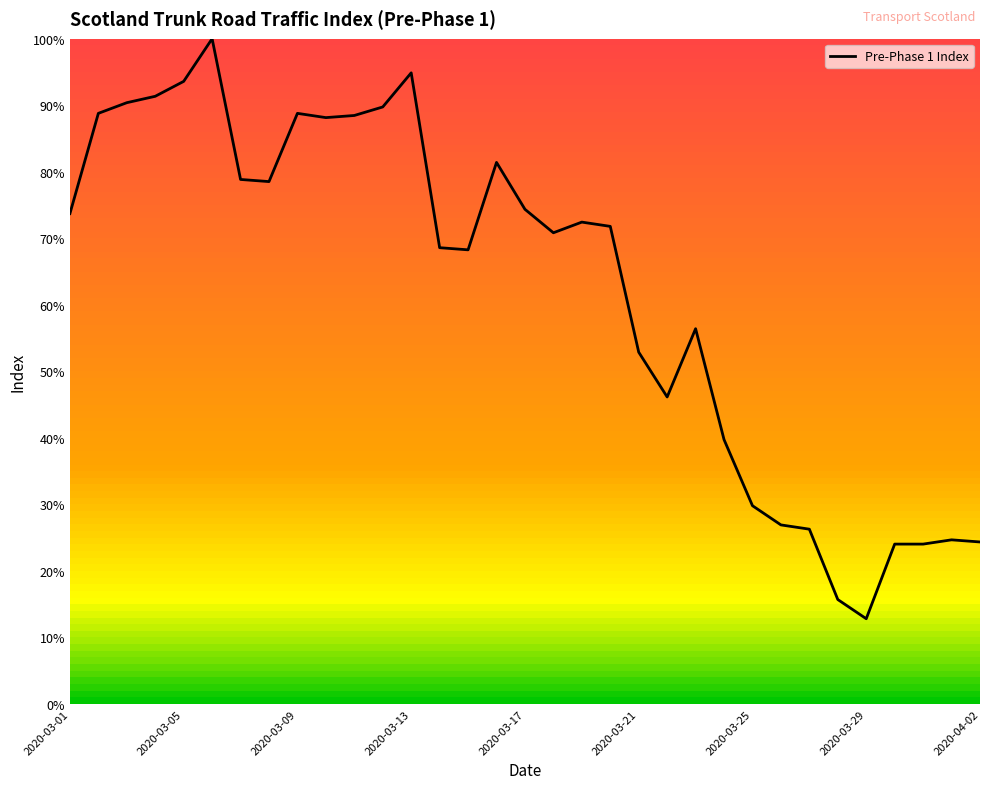

Is this an area chart (filled region under the line)?

No